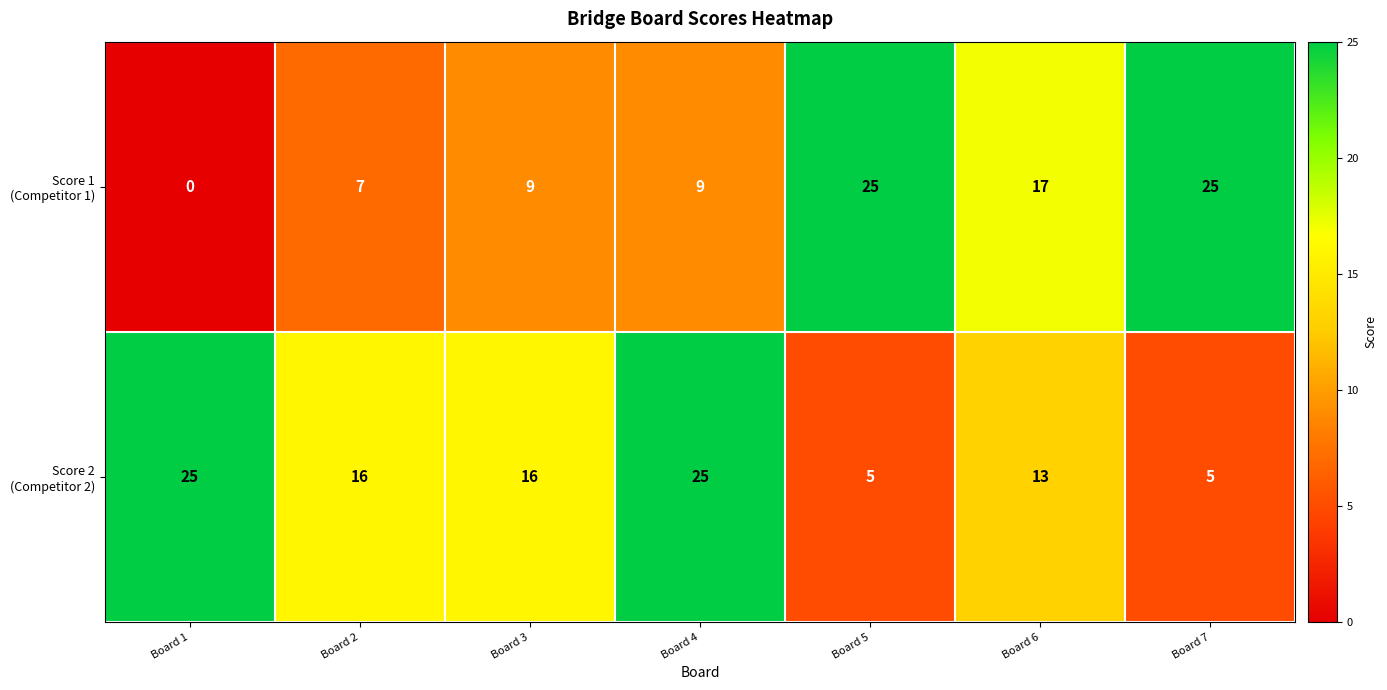

What is the greatest value displayed?

25